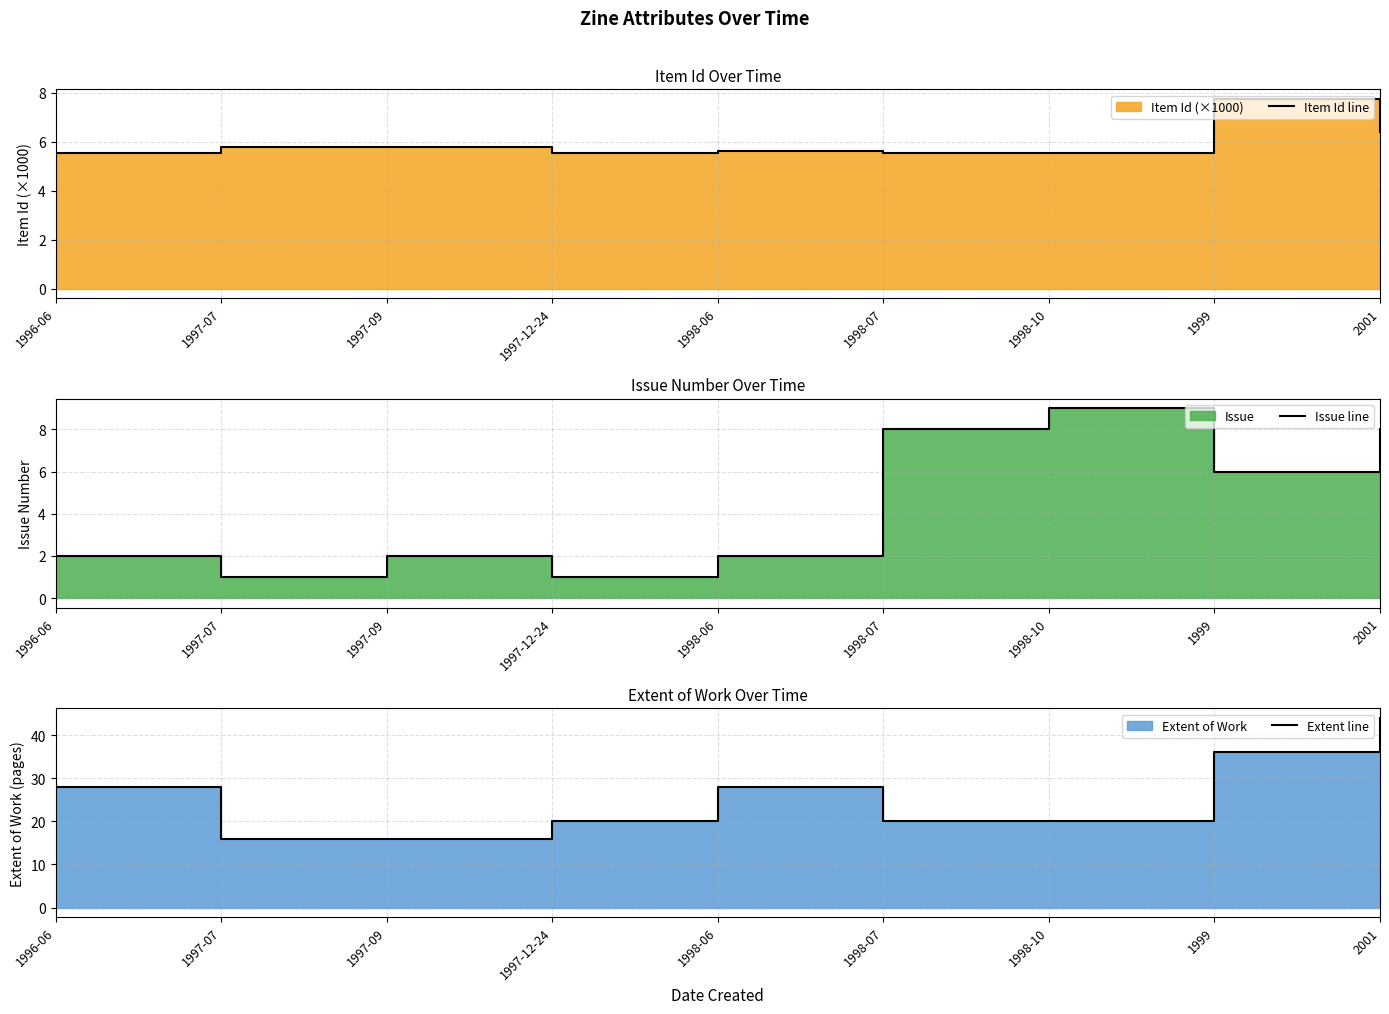

What is the difference between the second highest and minimum values in the Issue line series?

7.0